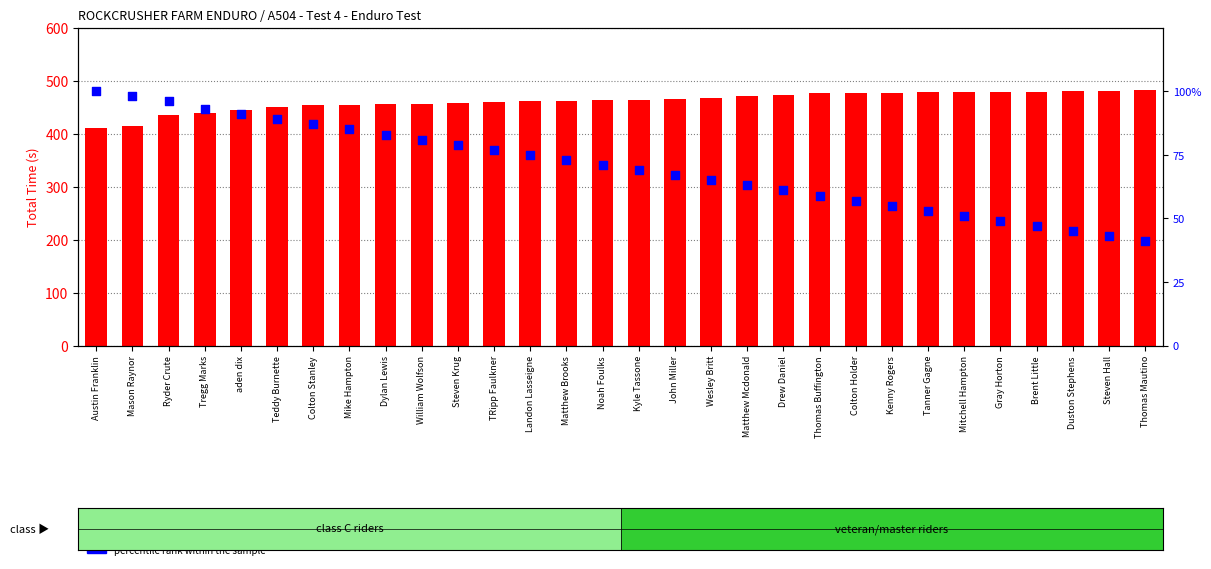

What are all the series names shown in the legend?

Total Time (s), percentile rank within the sample